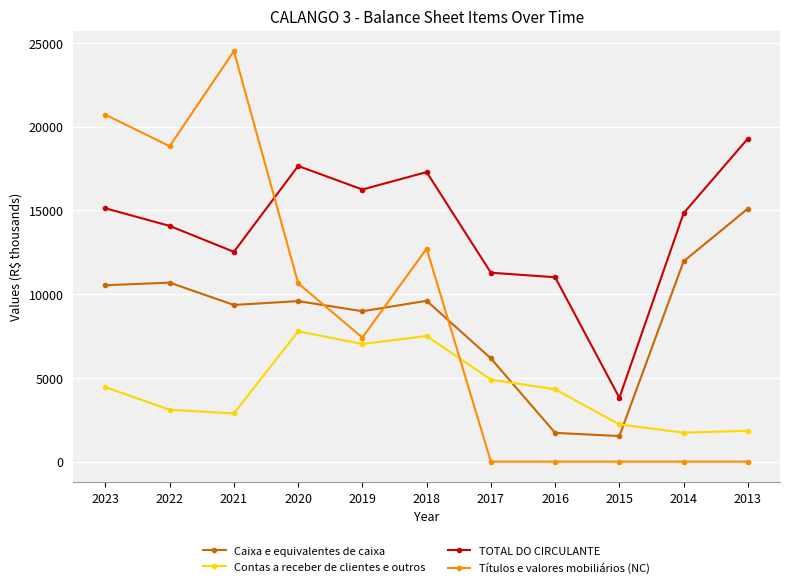

At 2023, list the series in order from largest to smallest.

Títulos e valores mobiliários (NC), TOTAL DO CIRCULANTE, Caixa e equivalentes de caixa, Contas a receber de clientes e outros